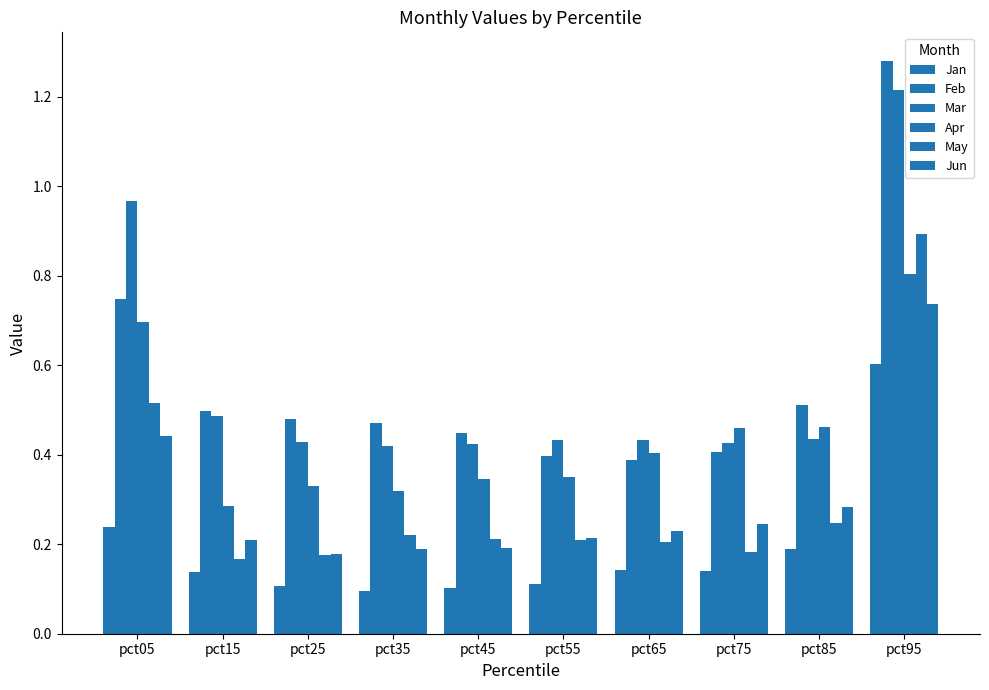

How many bars are there in each group?

6